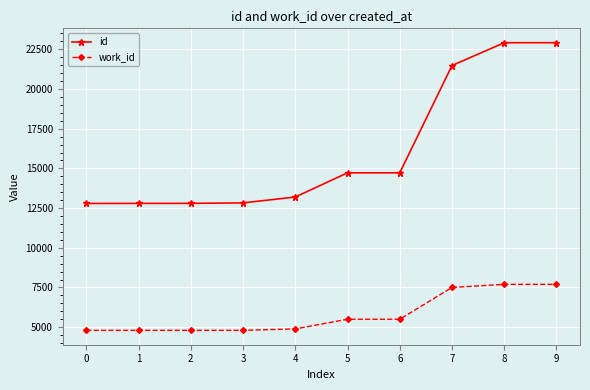

Rank the series by their average value, from lowest to highest.

work_id, id